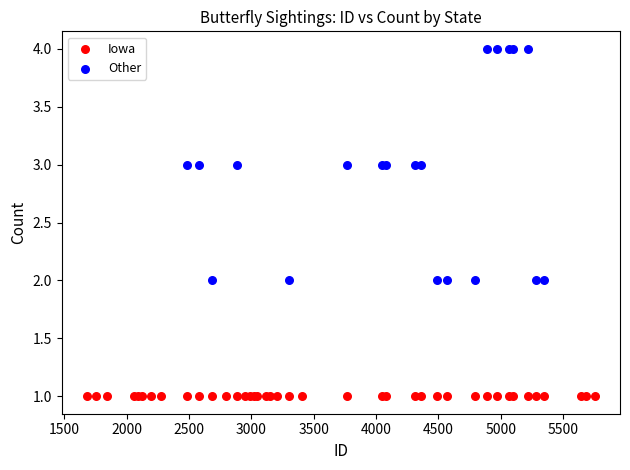

Which series contains the highest Y value?

Other